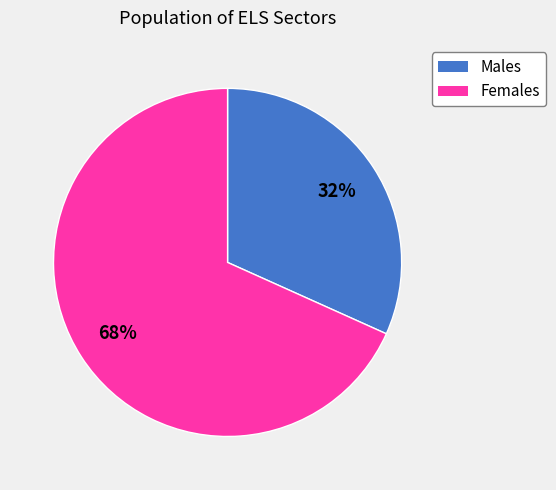

Is there any slice that represents more than half of the pie?

Yes